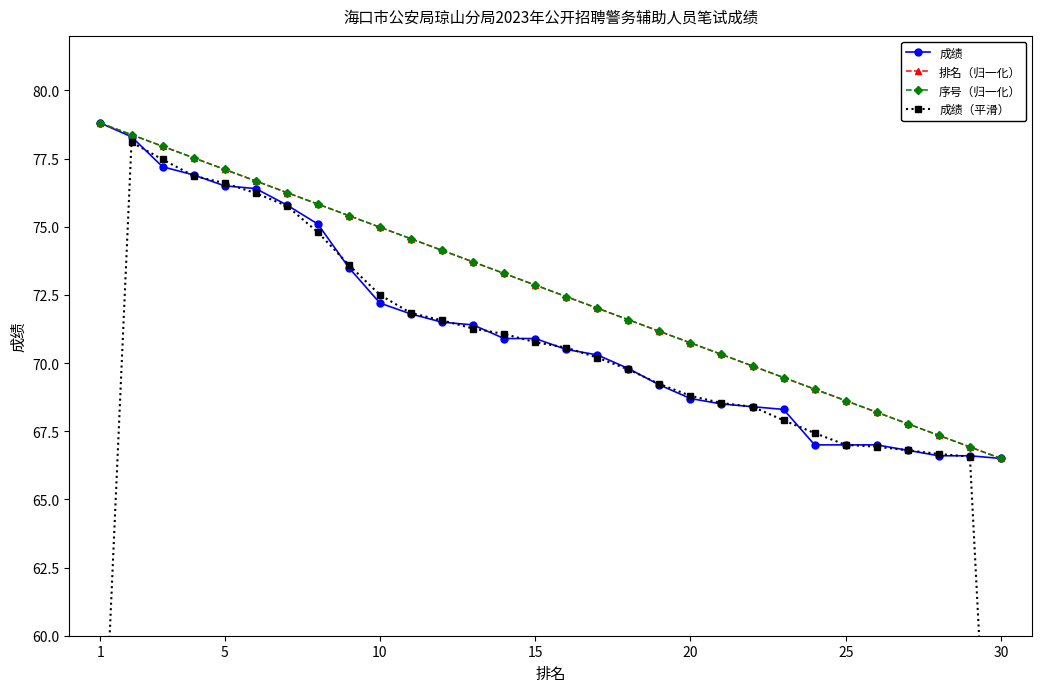

How many series are shown in this chart?

4